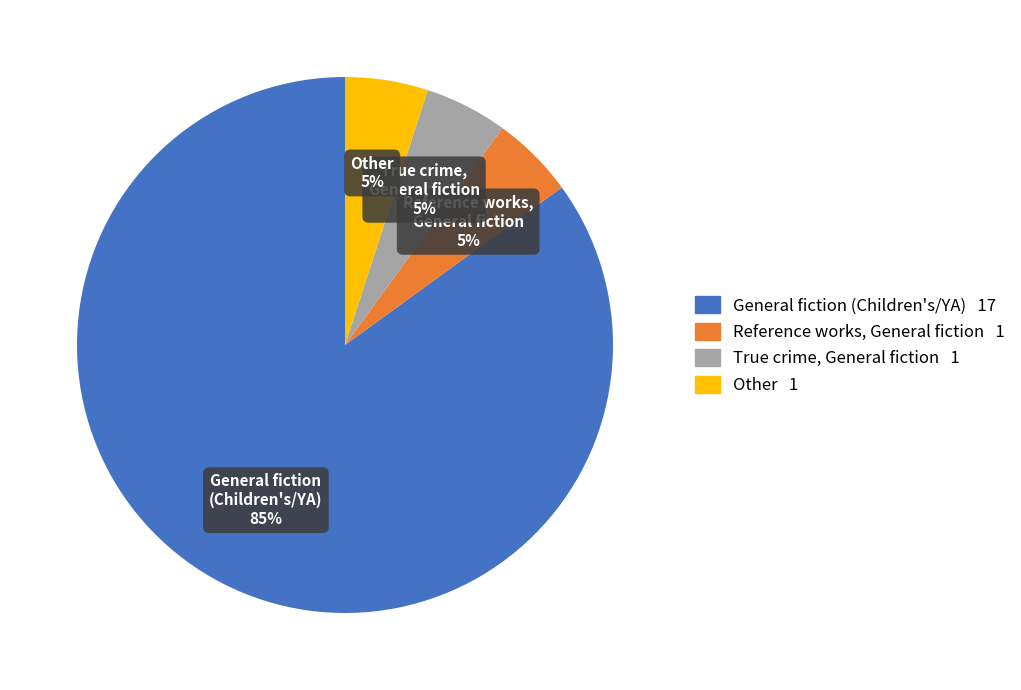

Is there a majority slice in this chart?

Yes